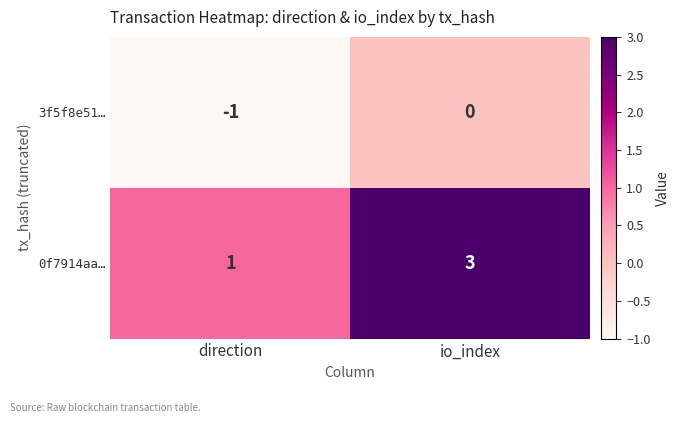

Is it true that 3f5f8e51… equals -1 at direction?

True